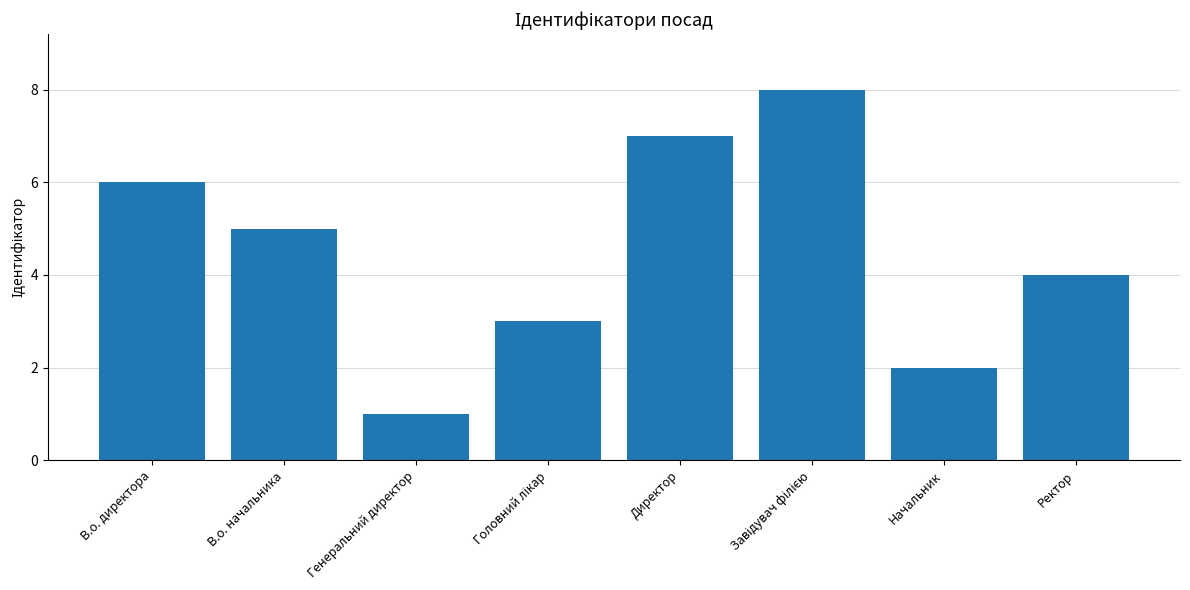

What is the ratio of the value at Директор to the value at В.о. начальника?

1.4